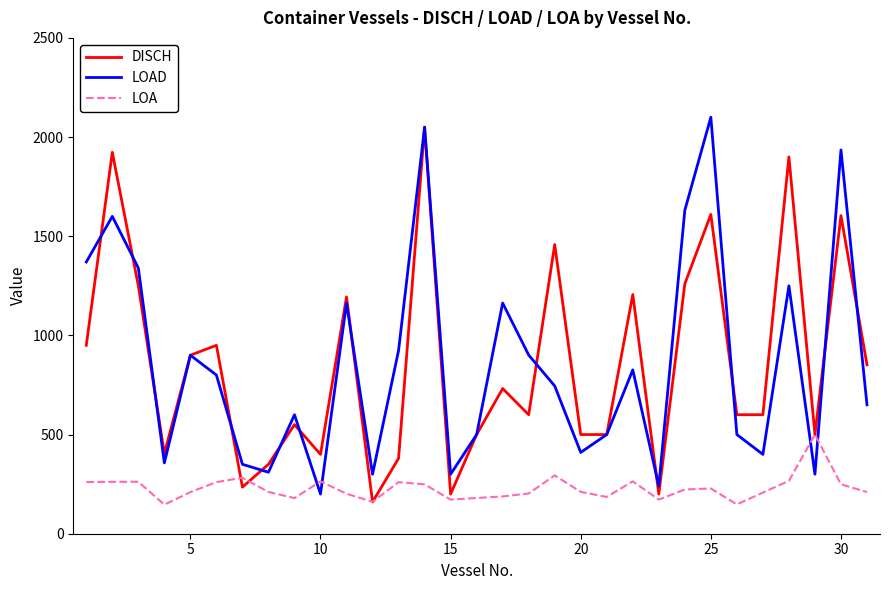

What is the minimum value for DISCH?

160.0